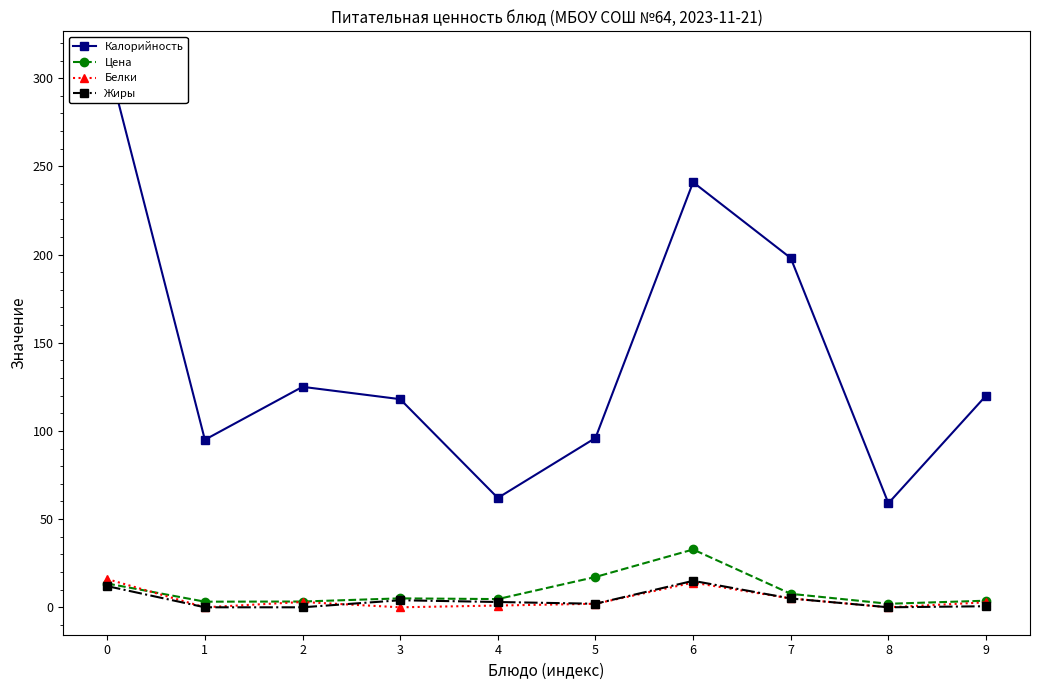

List the labels in order of Жиры value, smallest first.

1, 2, 8, 9, 5, 4, 3, 7, 0, 6